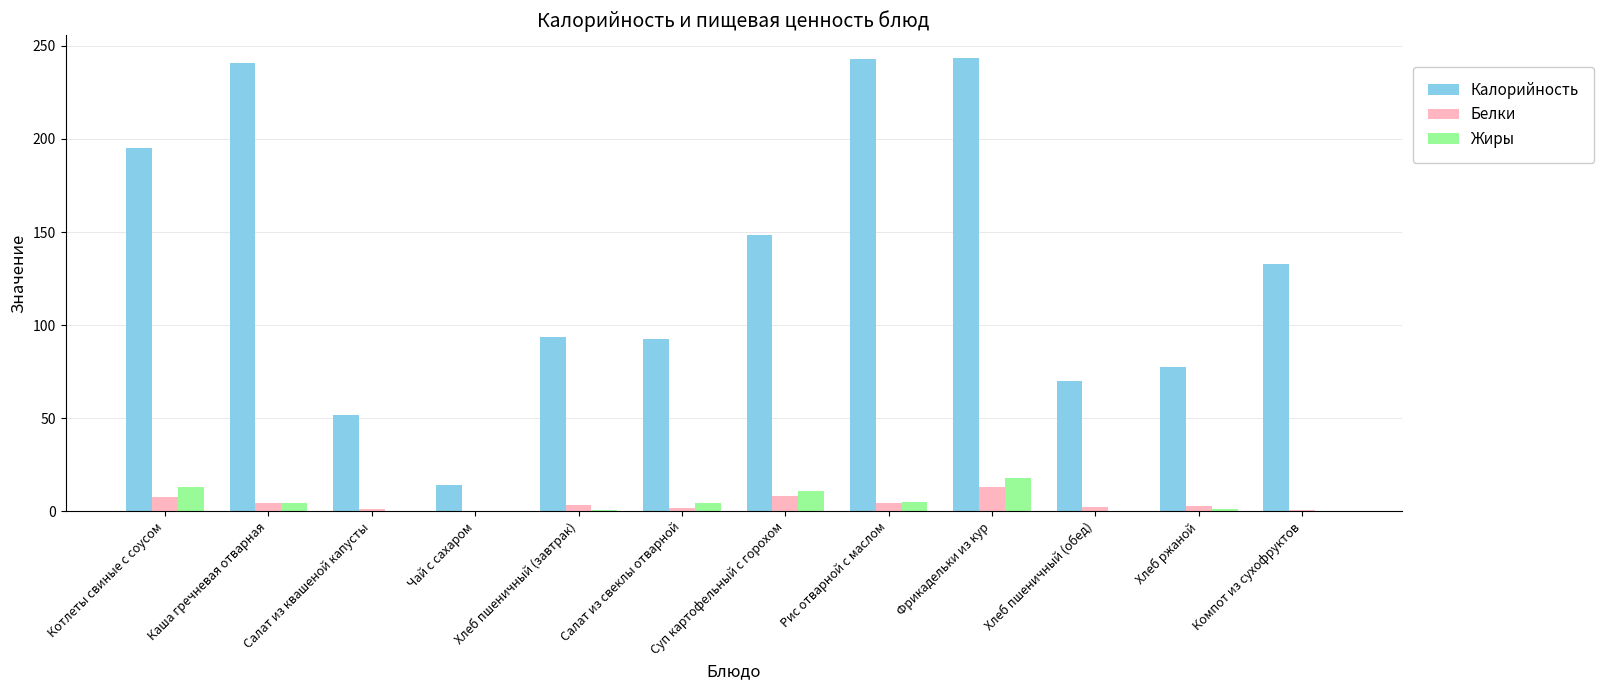

What are all the series names shown in the legend?

Калорийность, Белки, Жиры